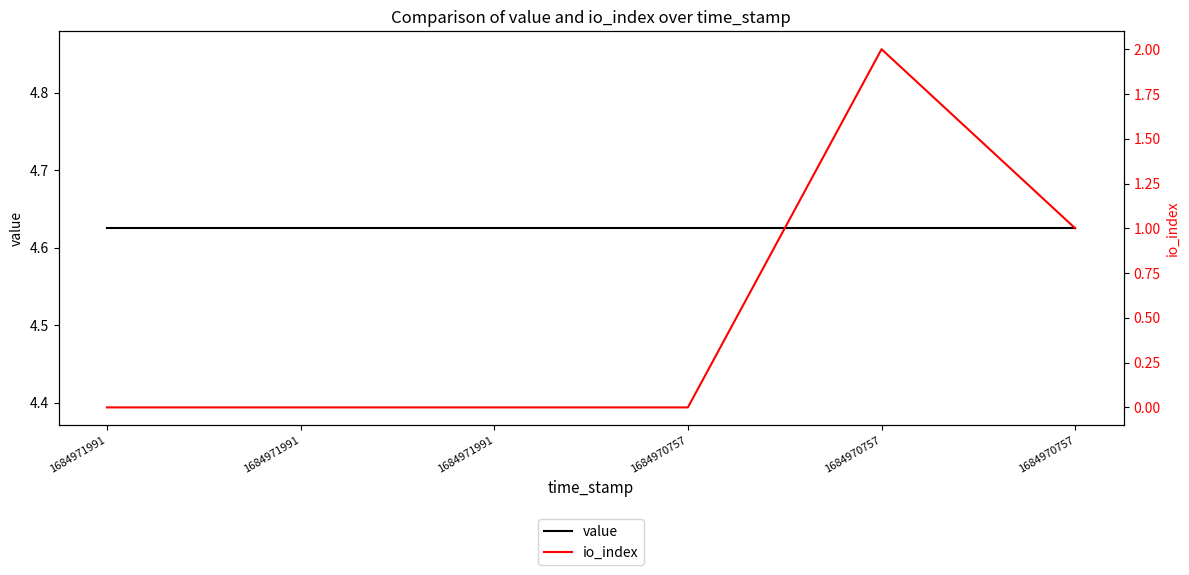

List the series in order of their overall mean, highest first.

value, io_index